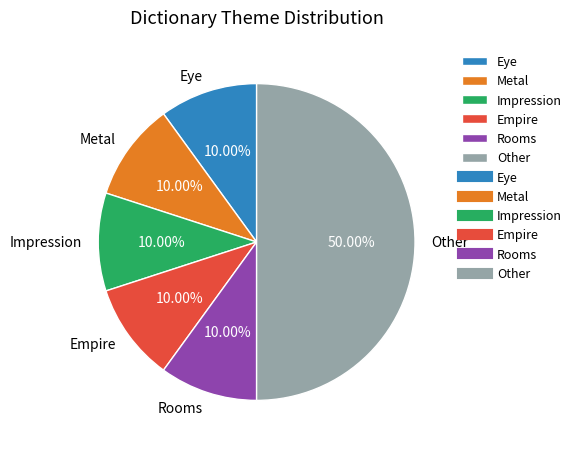

What is the largest slice in the pie chart?

Other